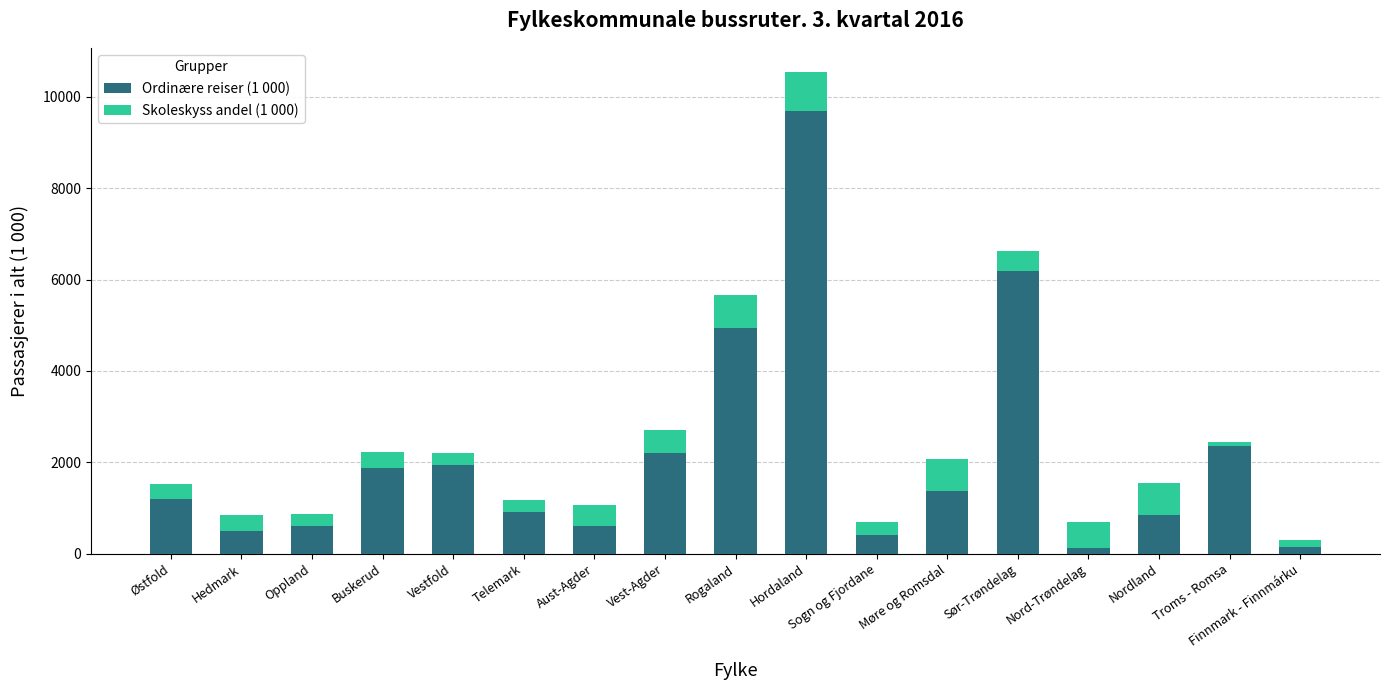

At which label does Ordinære reiser (1 000) reach its peak?

Hordaland